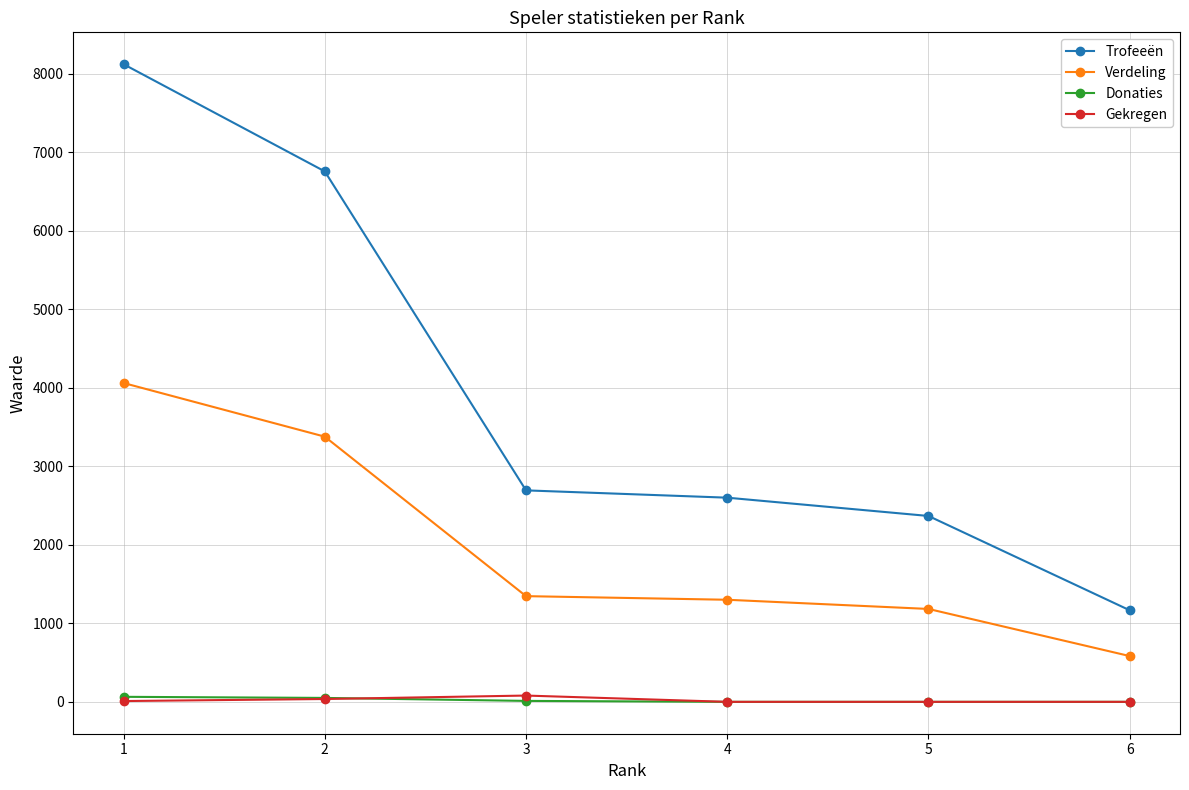

What is the average value of the Gekregen series?

21